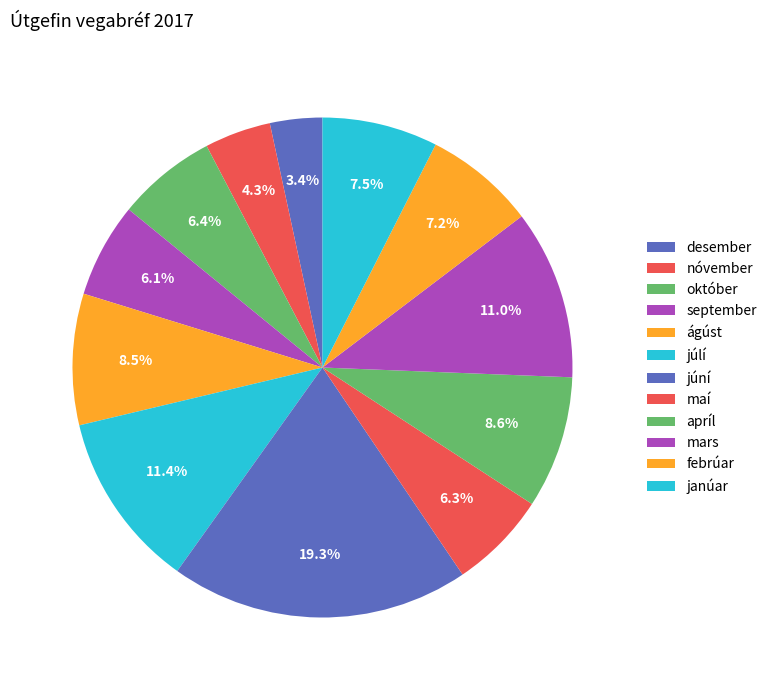

How many slices are in this pie chart?

12